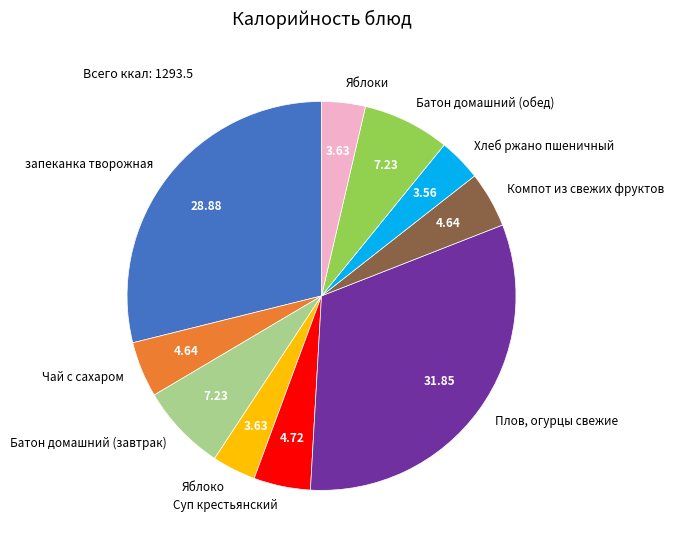

Between Плов, огурцы свежие and Компот из свежих фруктов, which is larger?

Плов, огурцы свежие